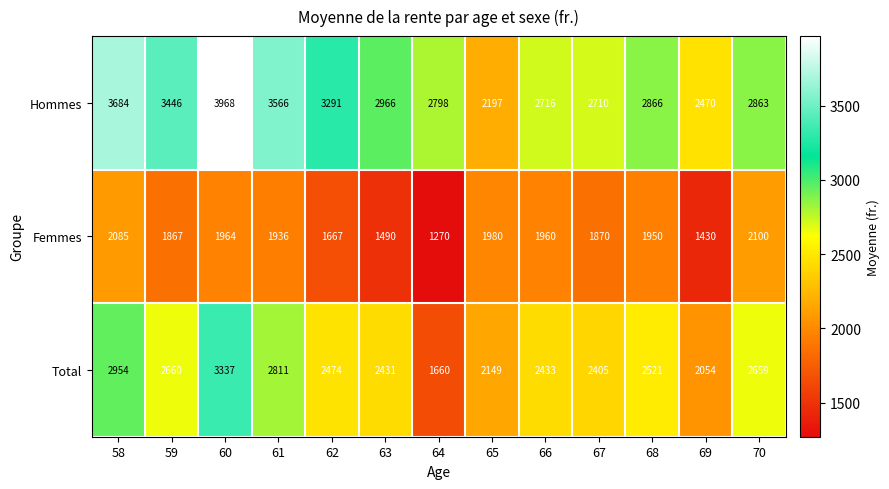

At how many categories does at least one series exceed 2705?

11